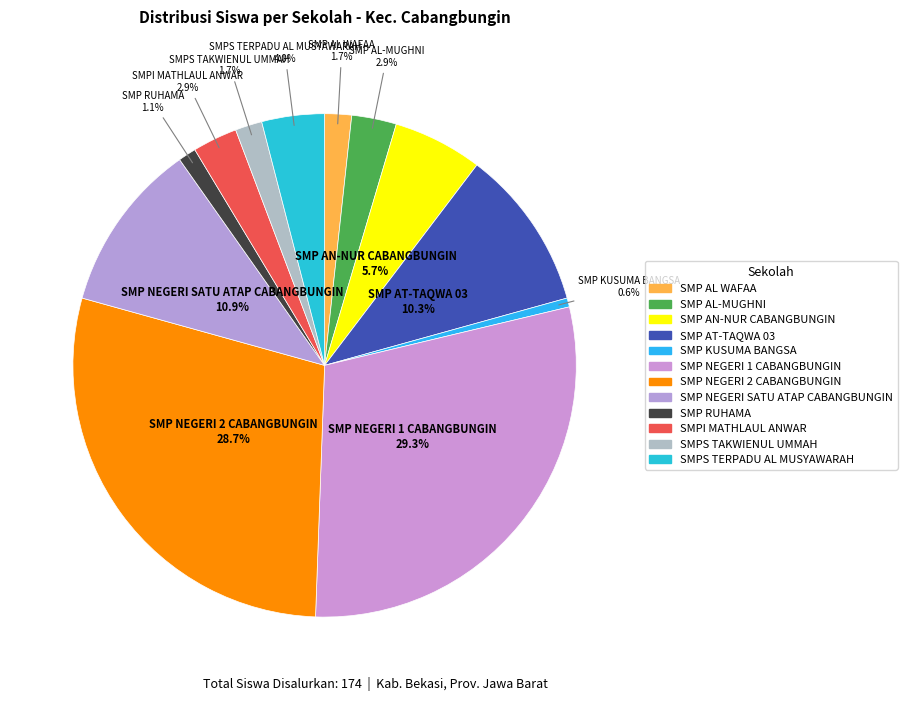

How many segments does this pie chart have?

12